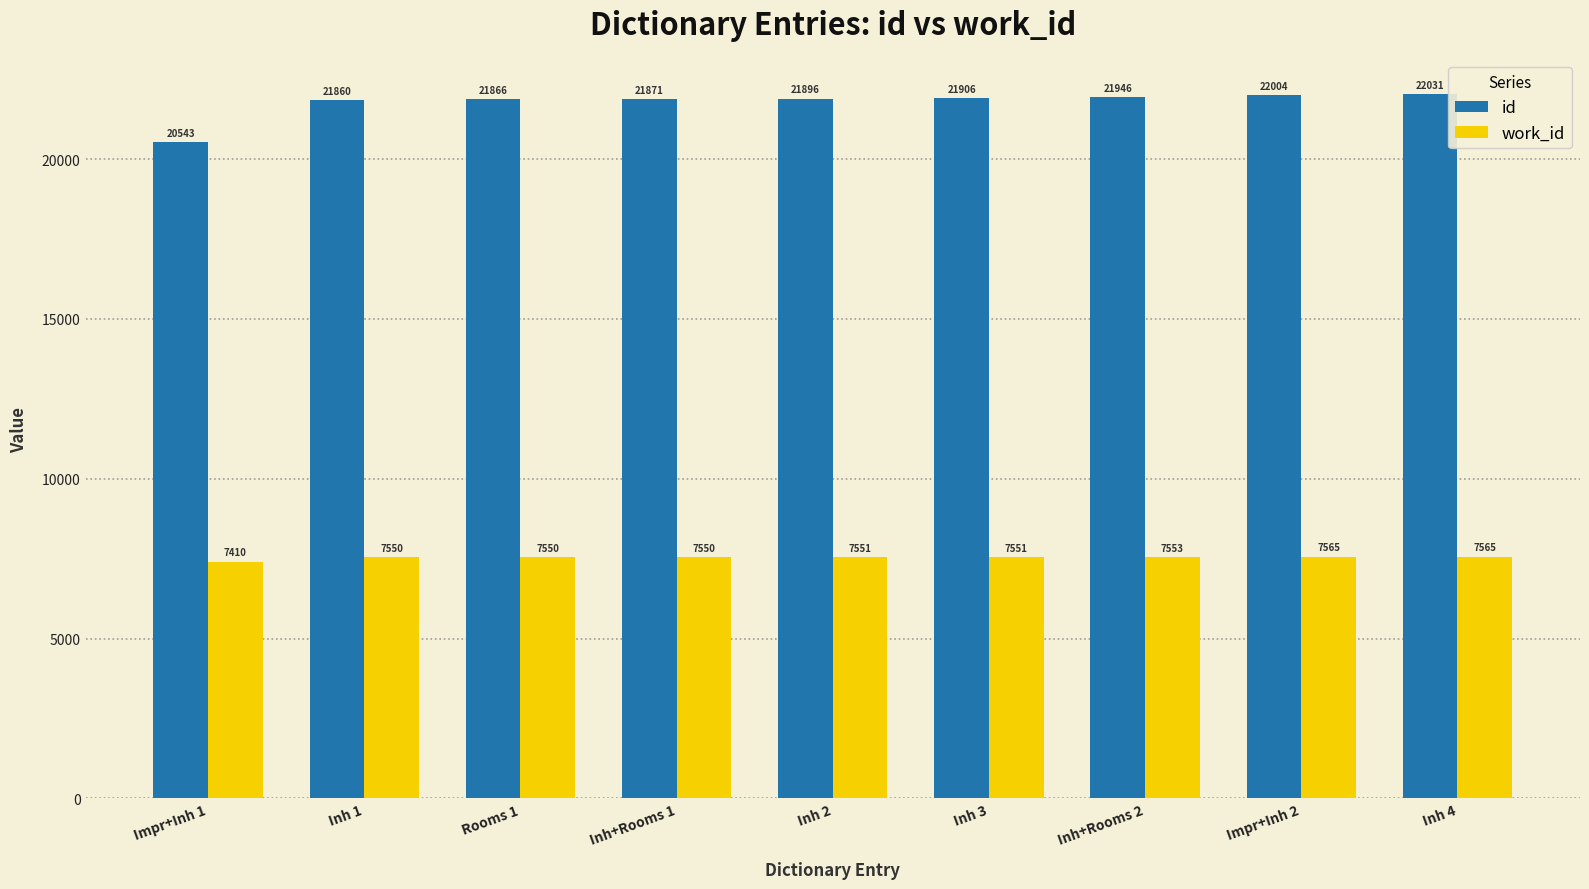

At Inh 1, list the series in order from smallest to largest.

work_id, id